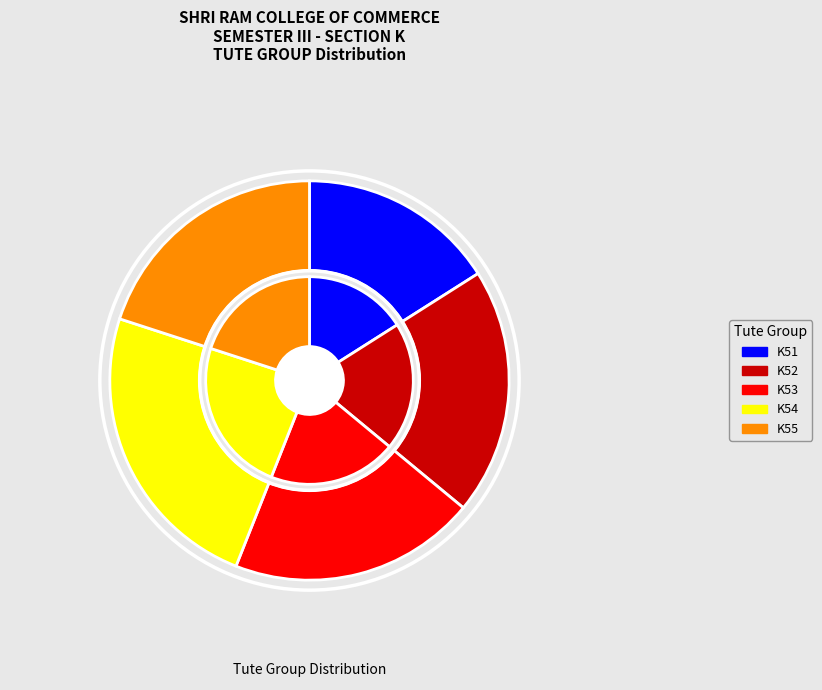

Is there a majority slice in this chart?

No